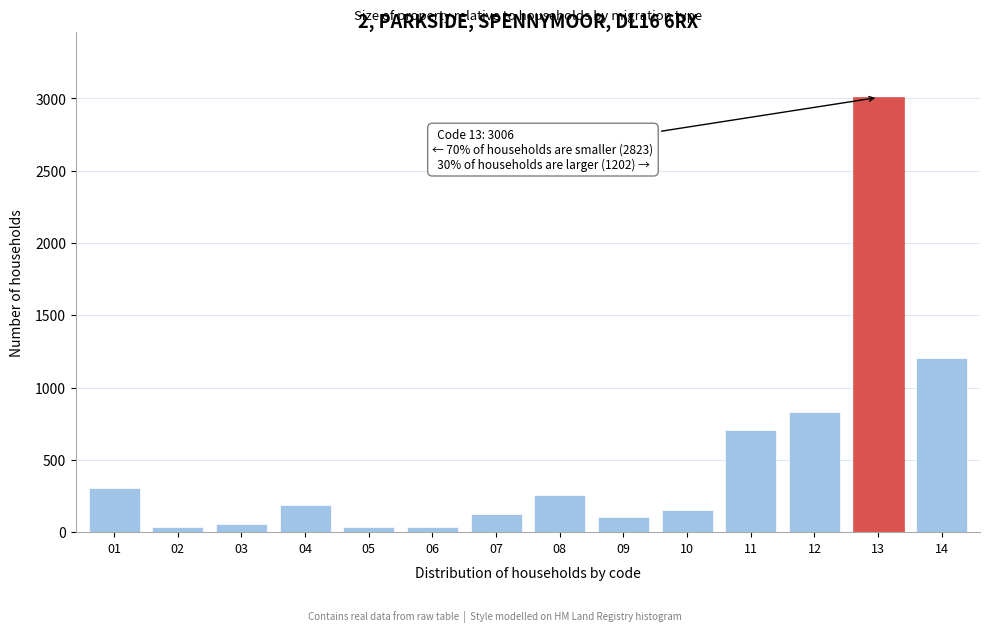

What is the maximum value shown in the chart?

3006